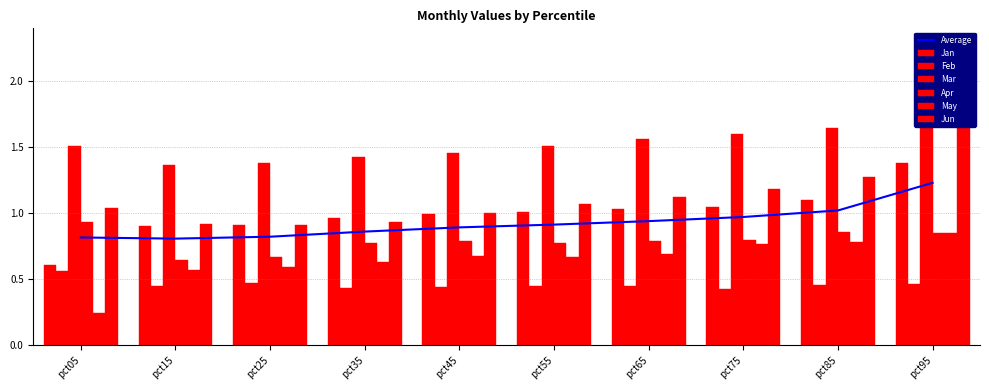

Are the bars grouped side by side (vs. stacked)?

Yes